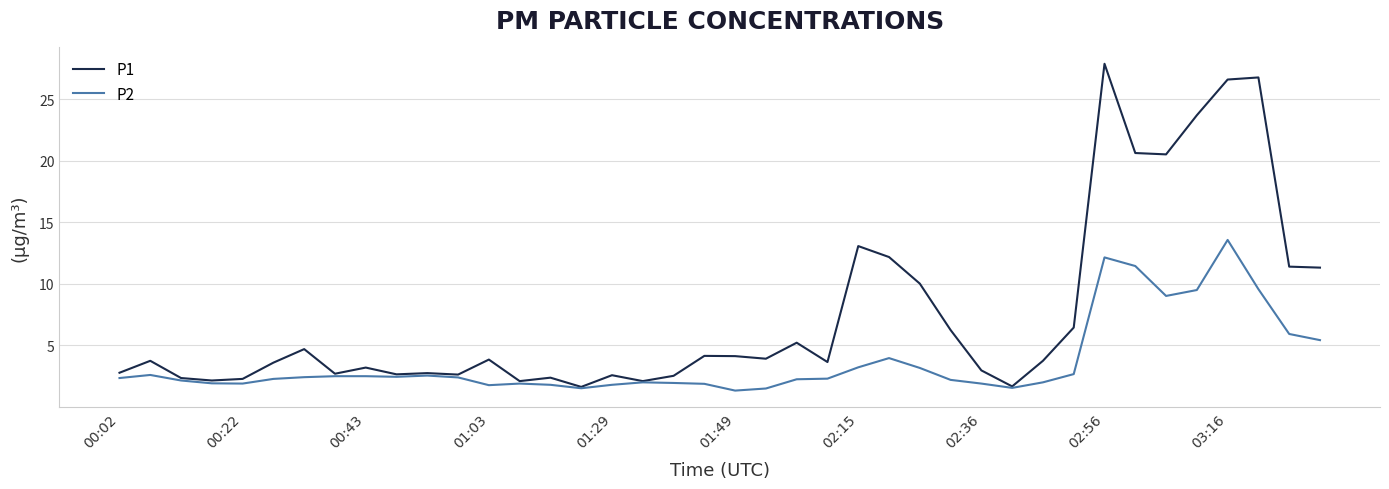

How many lines are shown in the chart?

2